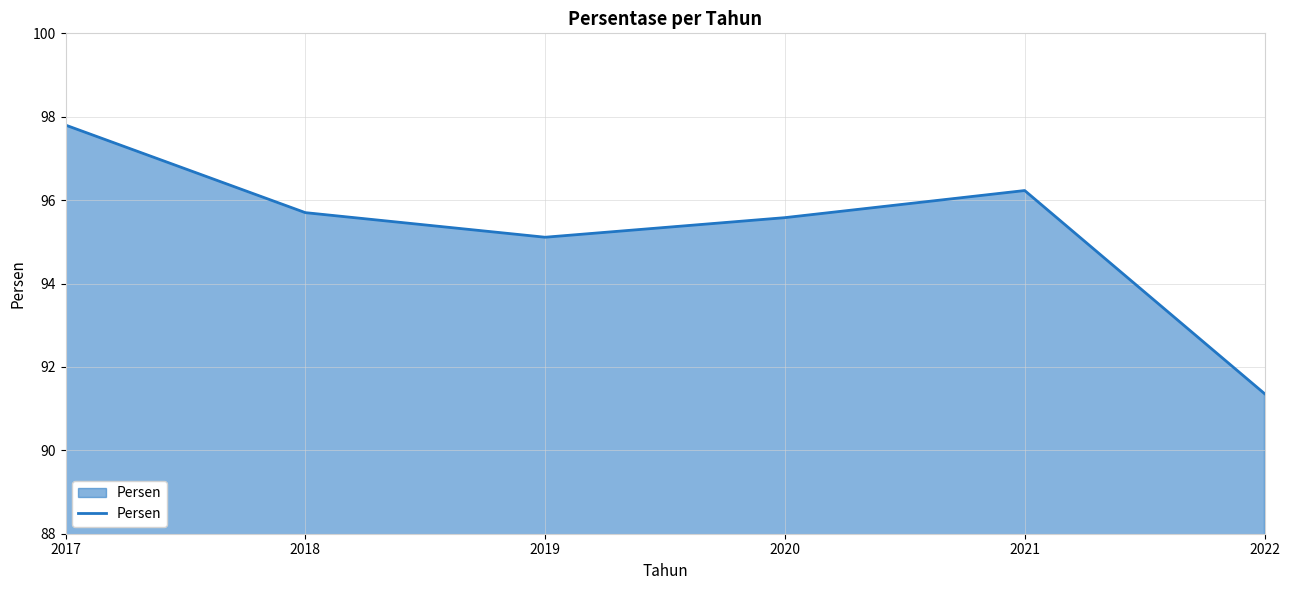

Reading left to right, transcribe all the data shown in this chart.

97.8	95.7	95.1	95.6	96.2	91.4